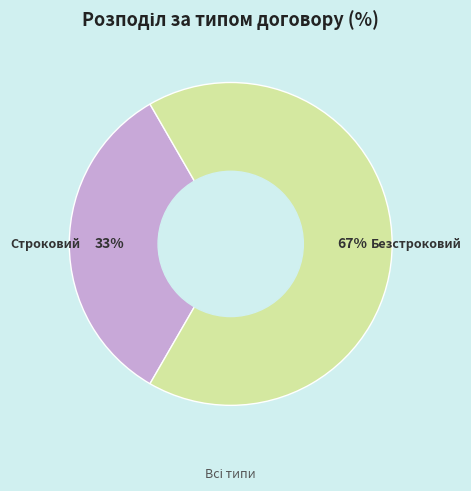

To the nearest percent, what is the average slice percentage?

50%